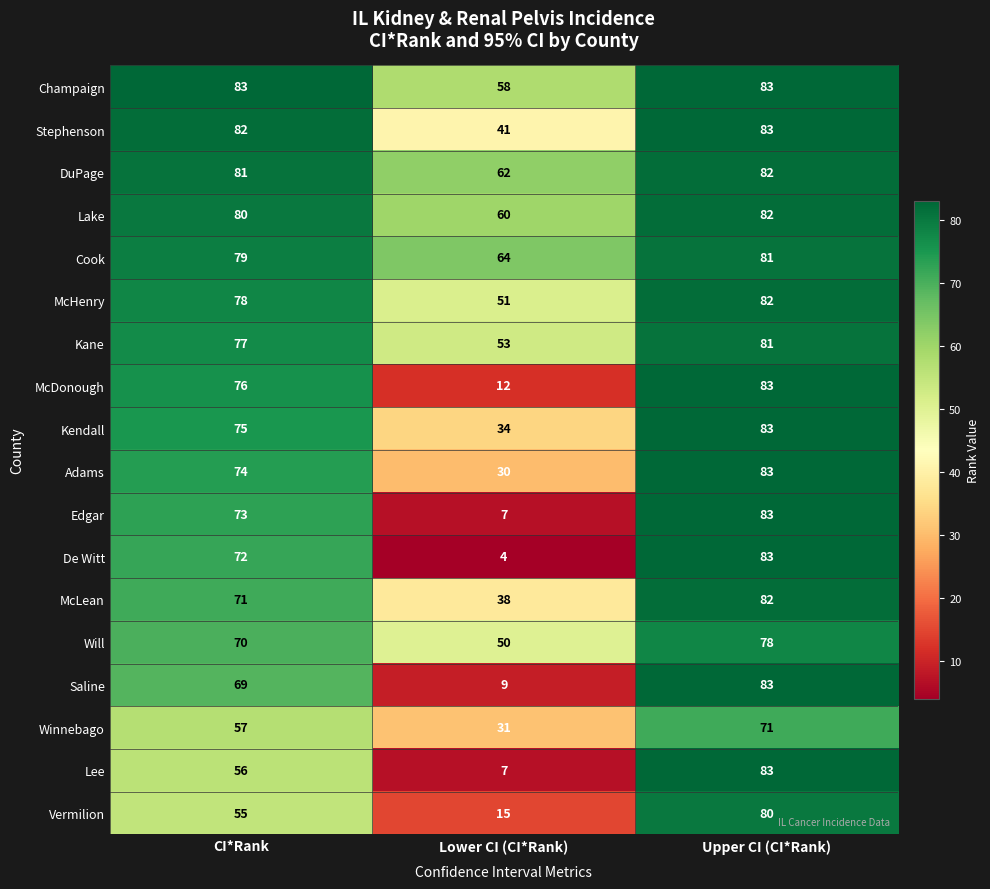

At how many categories does at least one series exceed 40?

3